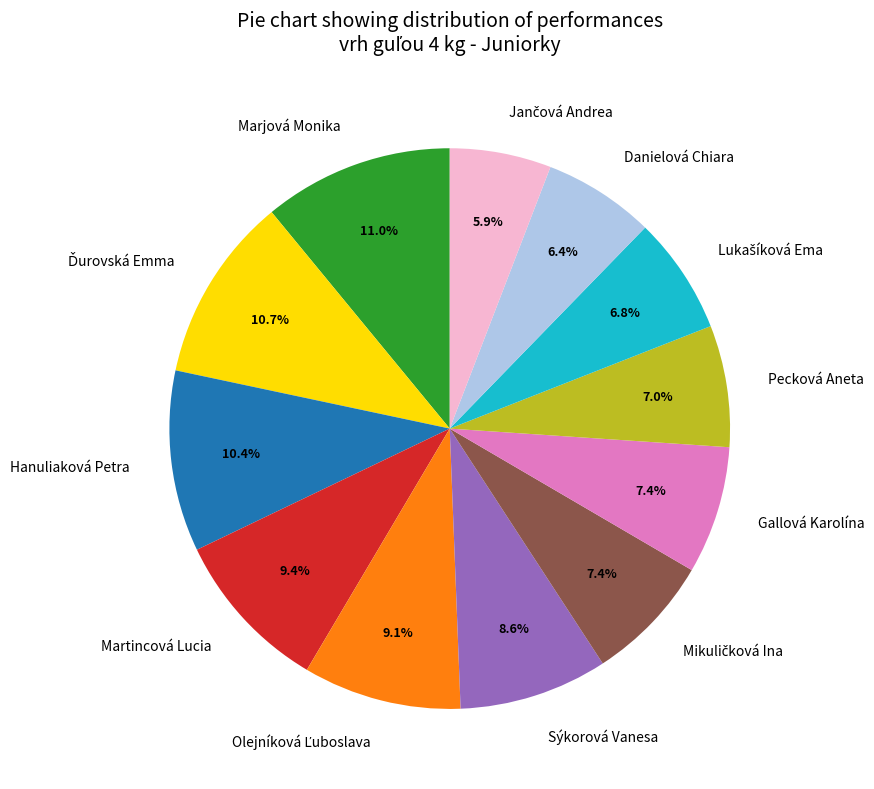

Which has a higher value, Martincová Lucia or Pecková Aneta?

Martincová Lucia